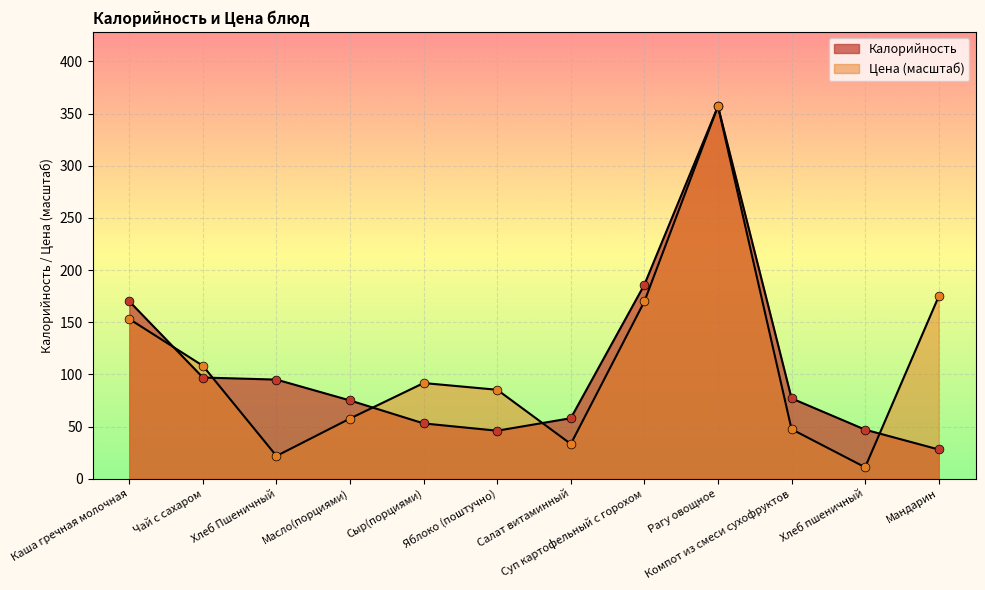

Is the value of Цена at Салат витаминный greater than the value of Калорийность at Мандарин?

Yes